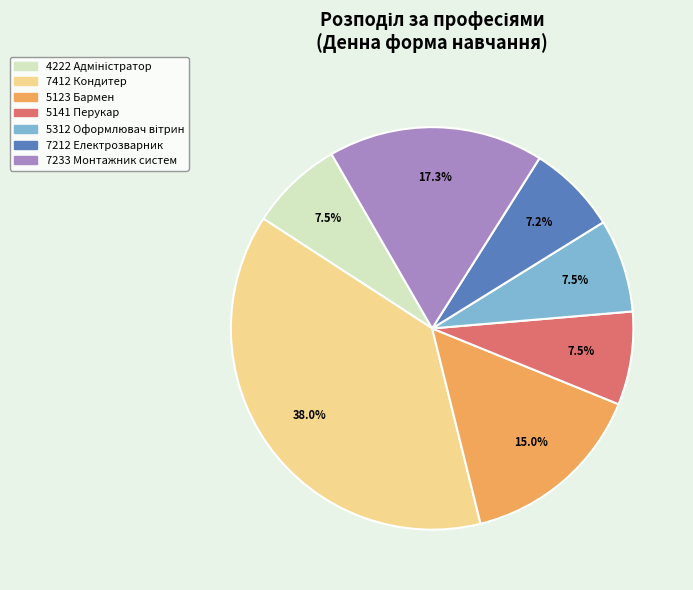

To the nearest percent, what is the average slice percentage?

14%